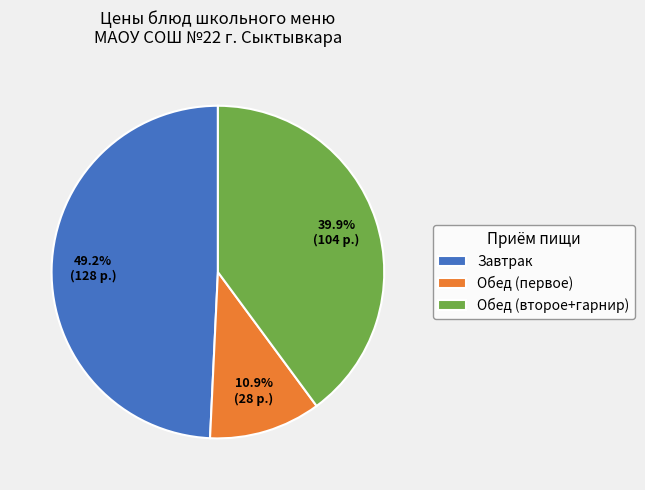

Count the number of slices in the pie.

3